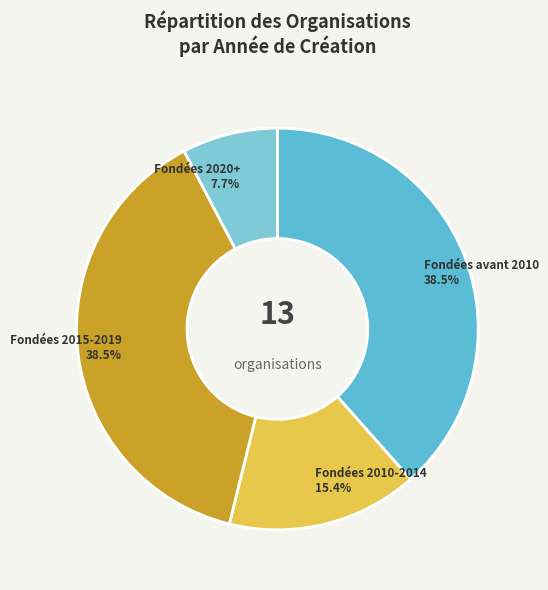

Count the number of slices in the pie.

4